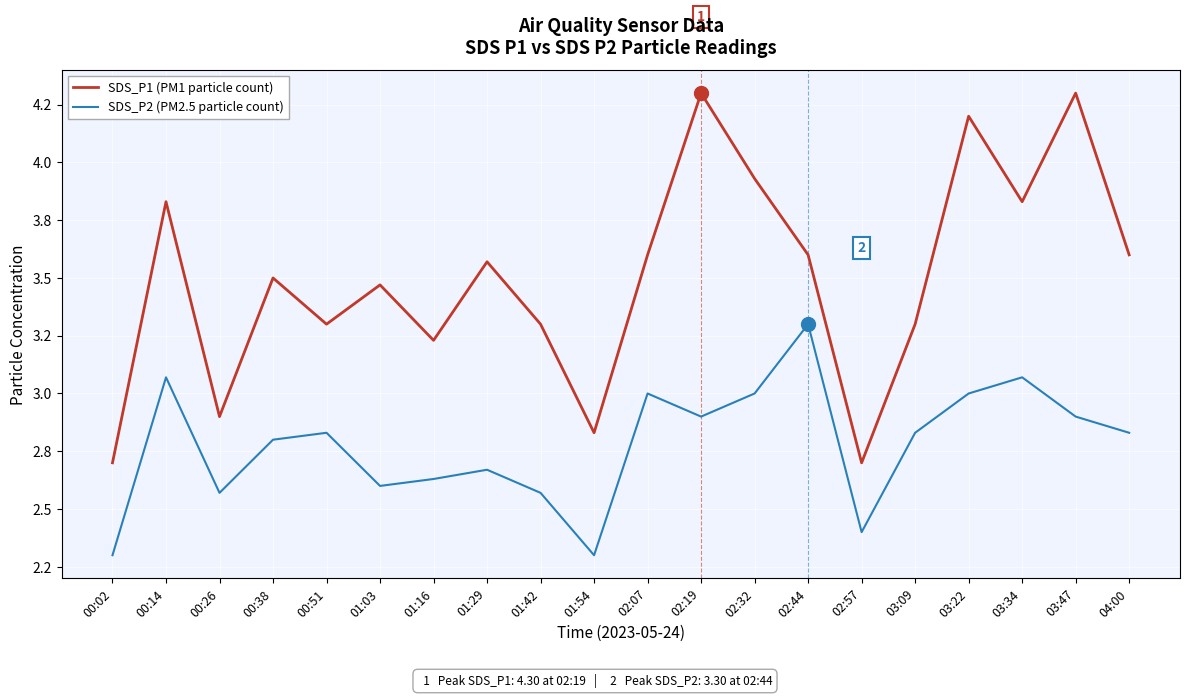

At which category is the sum across all series the highest?

03:22